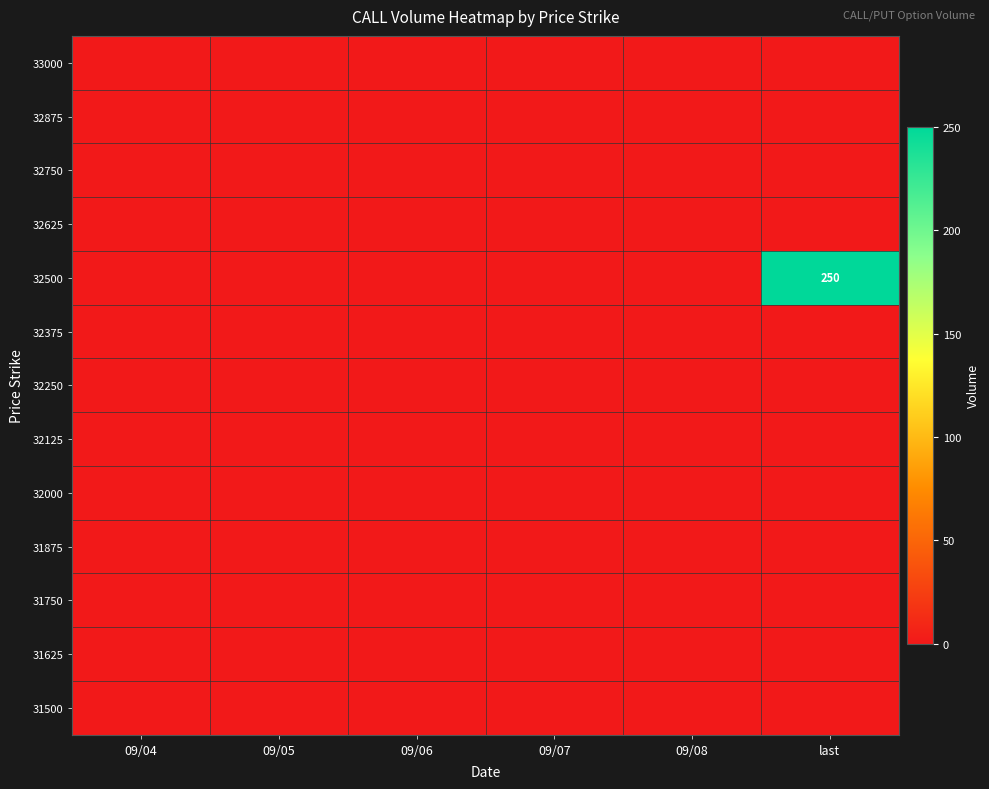

How many series are shown in this chart?

13